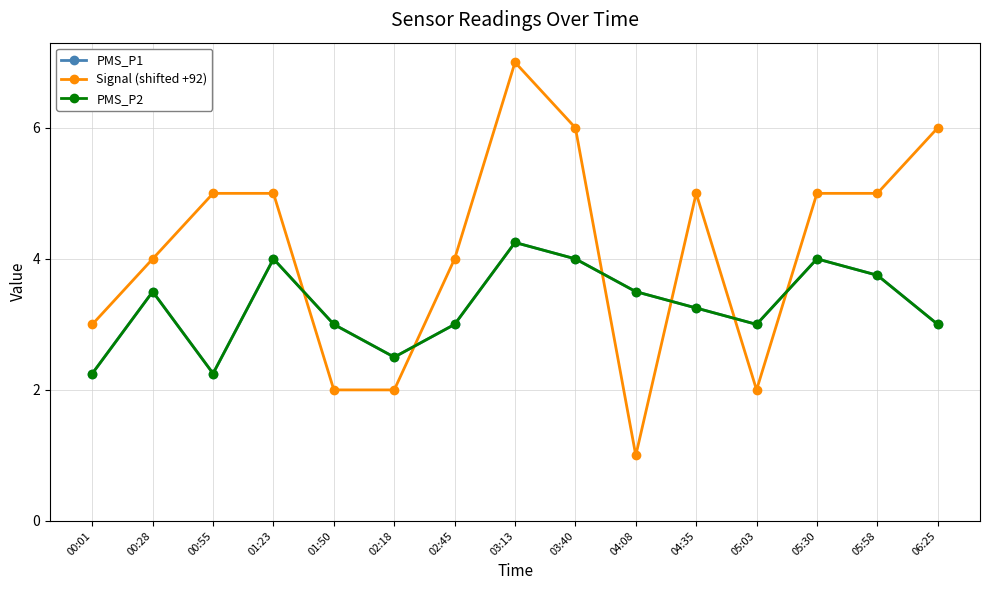

What is the label of the 11th point from the right?

01:50